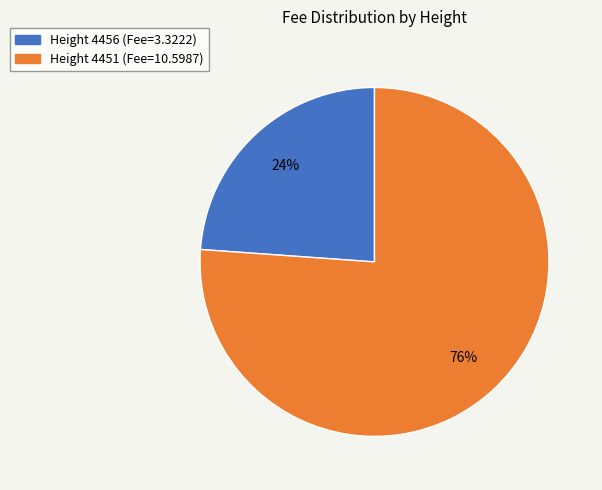

To the nearest percent, what is the average slice percentage?

50%